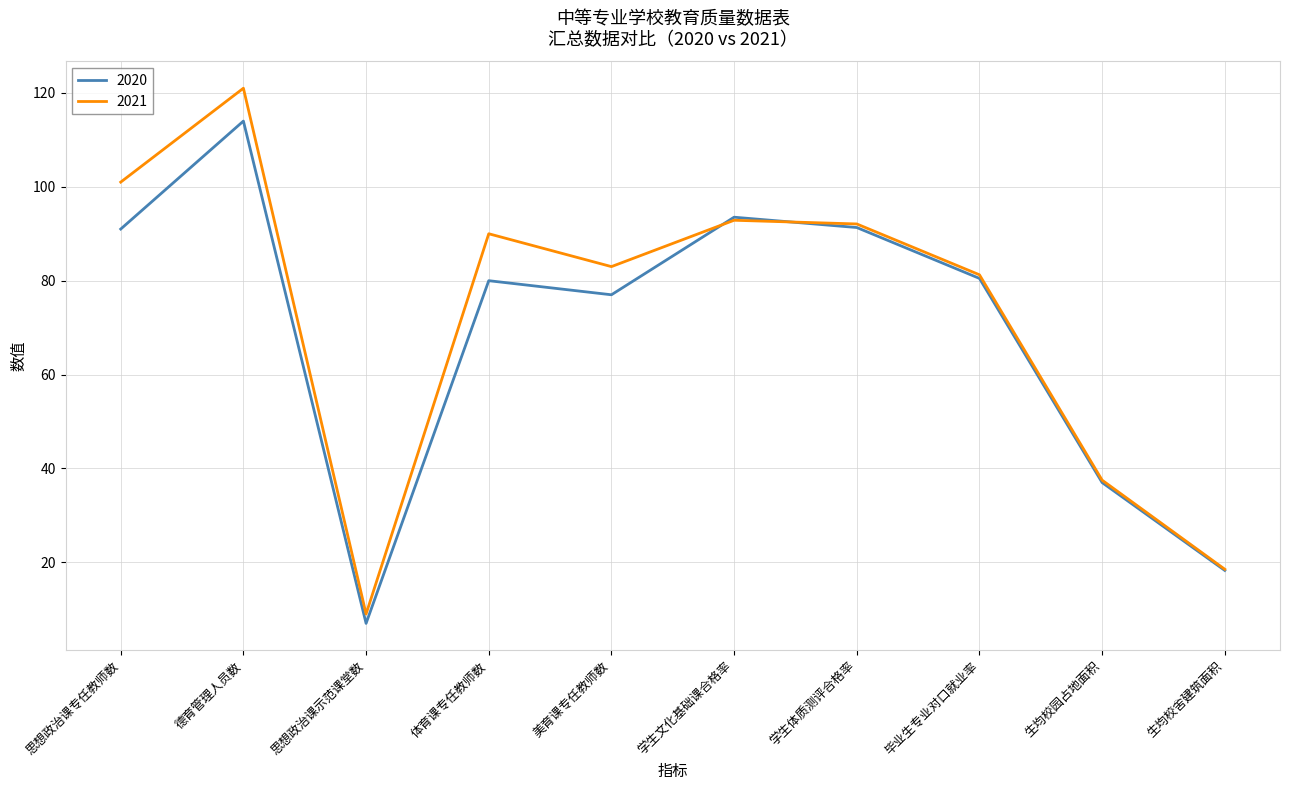

At which label does 2020 reach its peak?

德育管理人员数